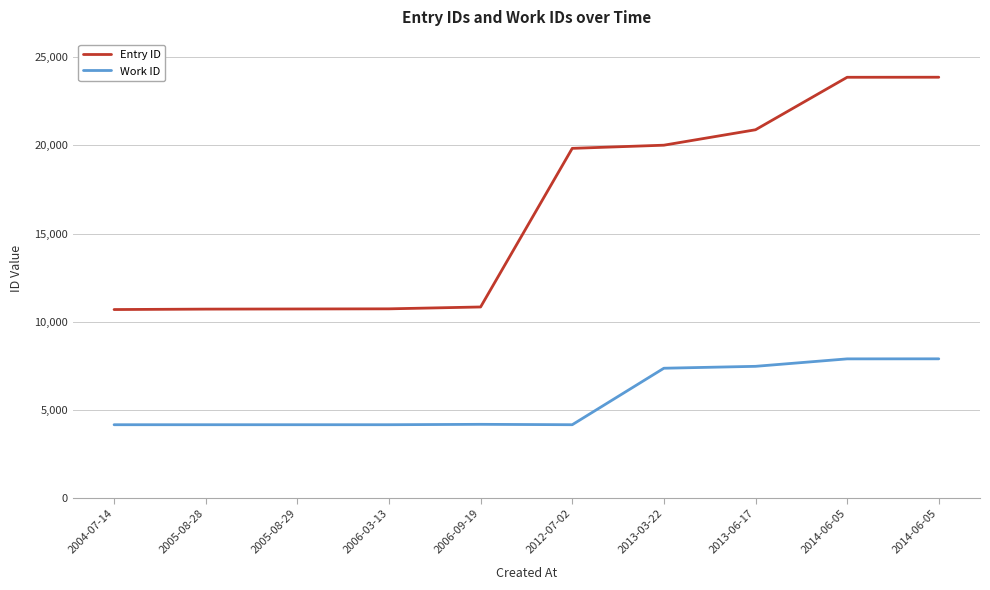

Which series has the largest range (max minus min)?

Entry ID